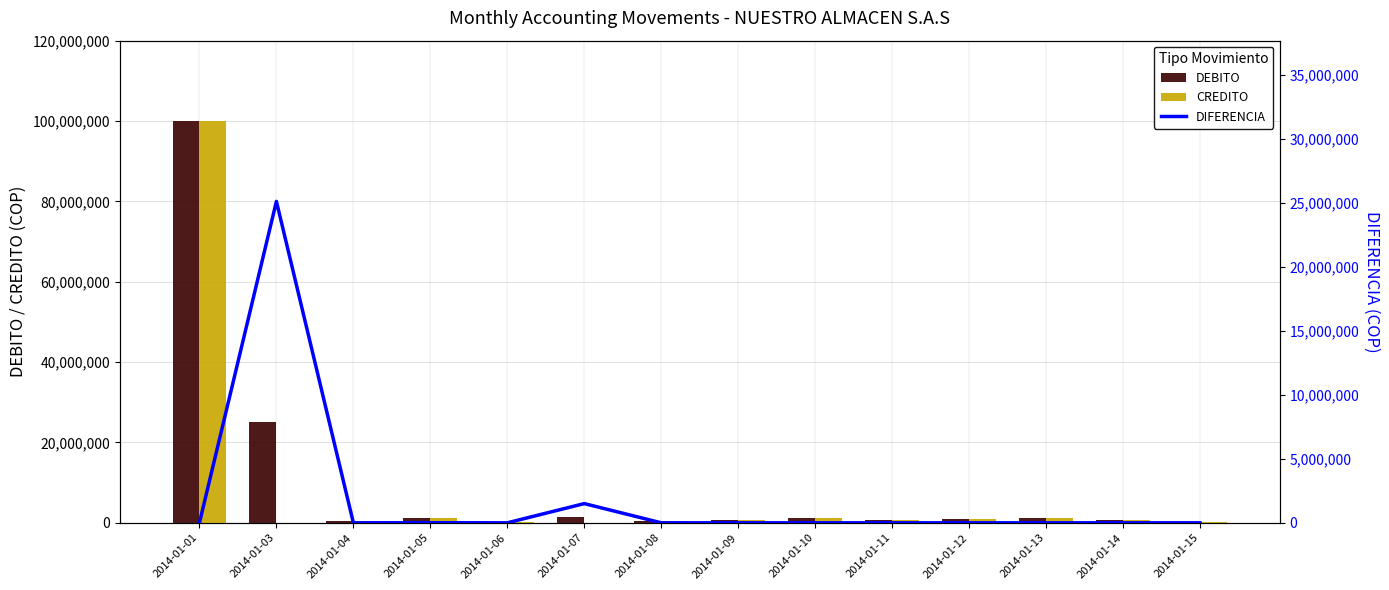

Between 2014-01-08 and 2014-01-15, which series saw the biggest shift?

DEBITO